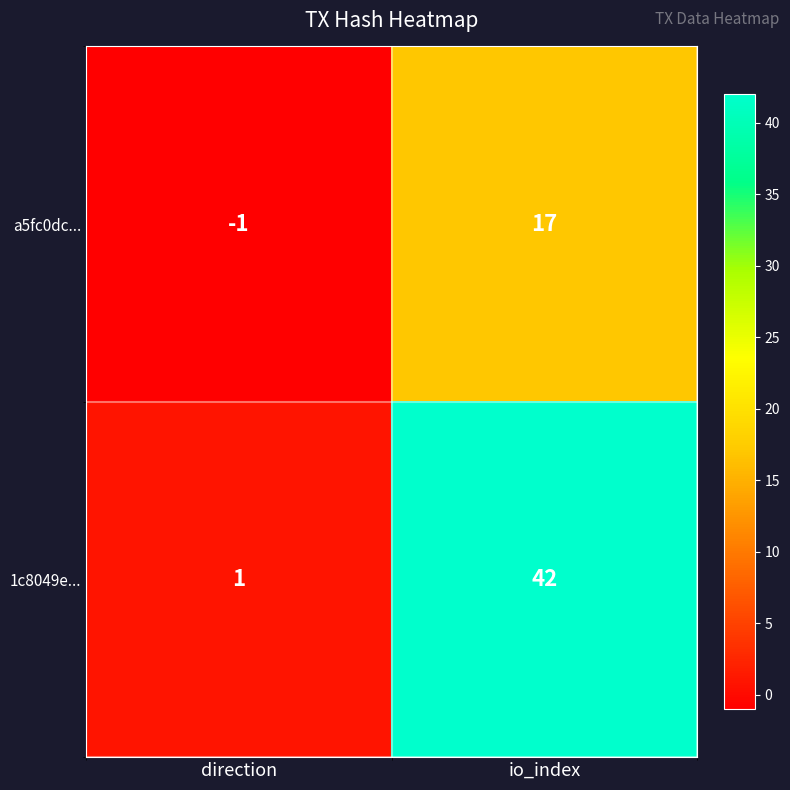

Which series has the widest spread of values?

1c8049e...